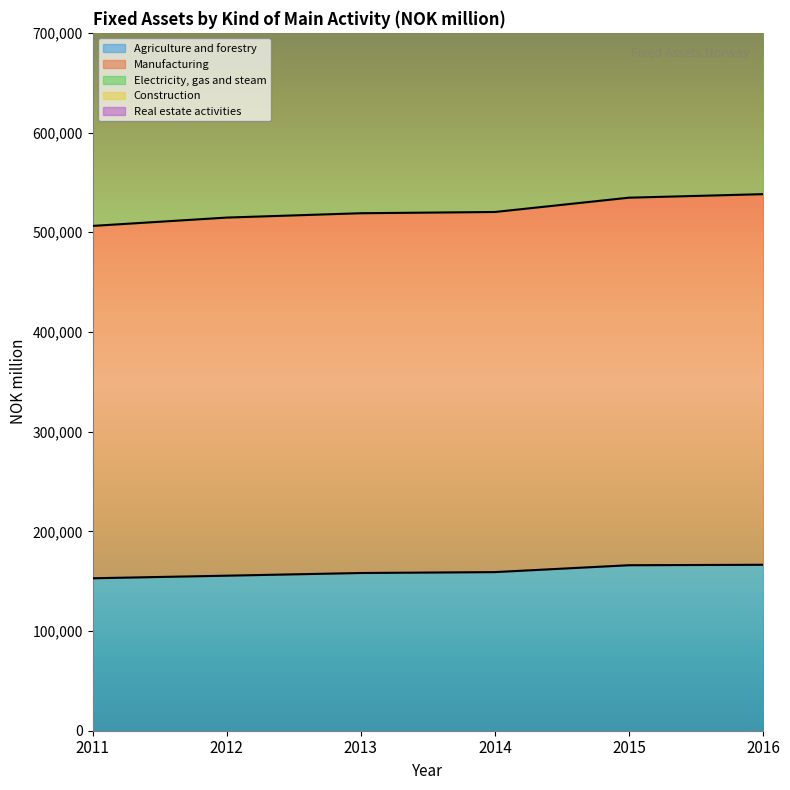

The value of Electricity, gas and steam at 2014 is 336975. True or false?

False